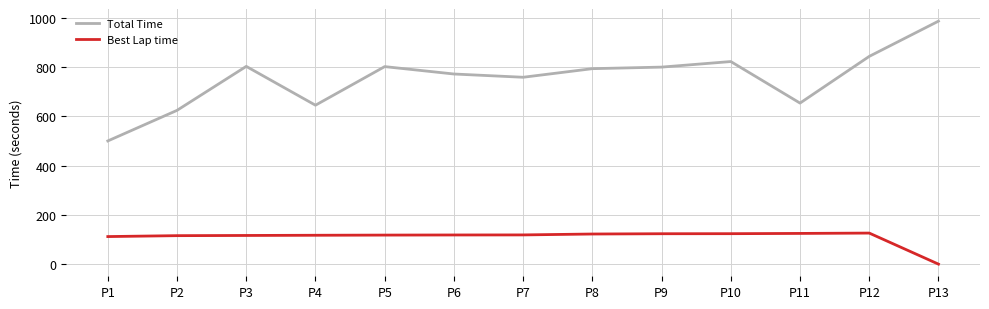

The value of Total Time at P6 is 771.2. True or false?

True